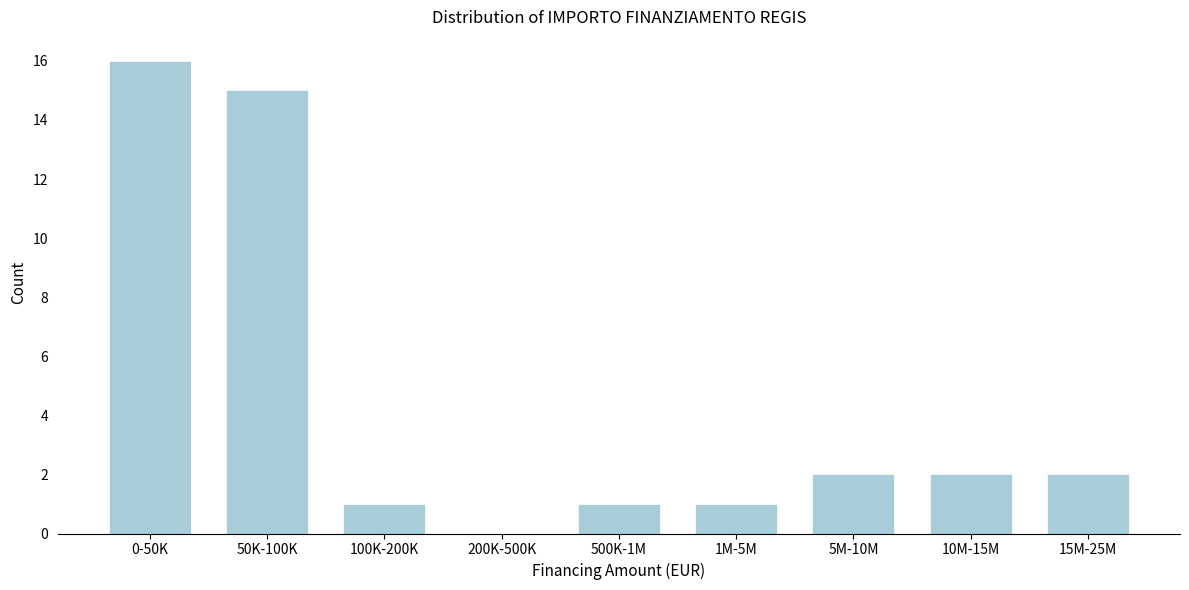

Reading right to left, what are all the values shown in this chart?

15M-25M=2	10M-15M=2	5M-10M=2	1M-5M=1	500K-1M=1	200K-500K=0	100K-200K=1	50K-100K=15	0-50K=16